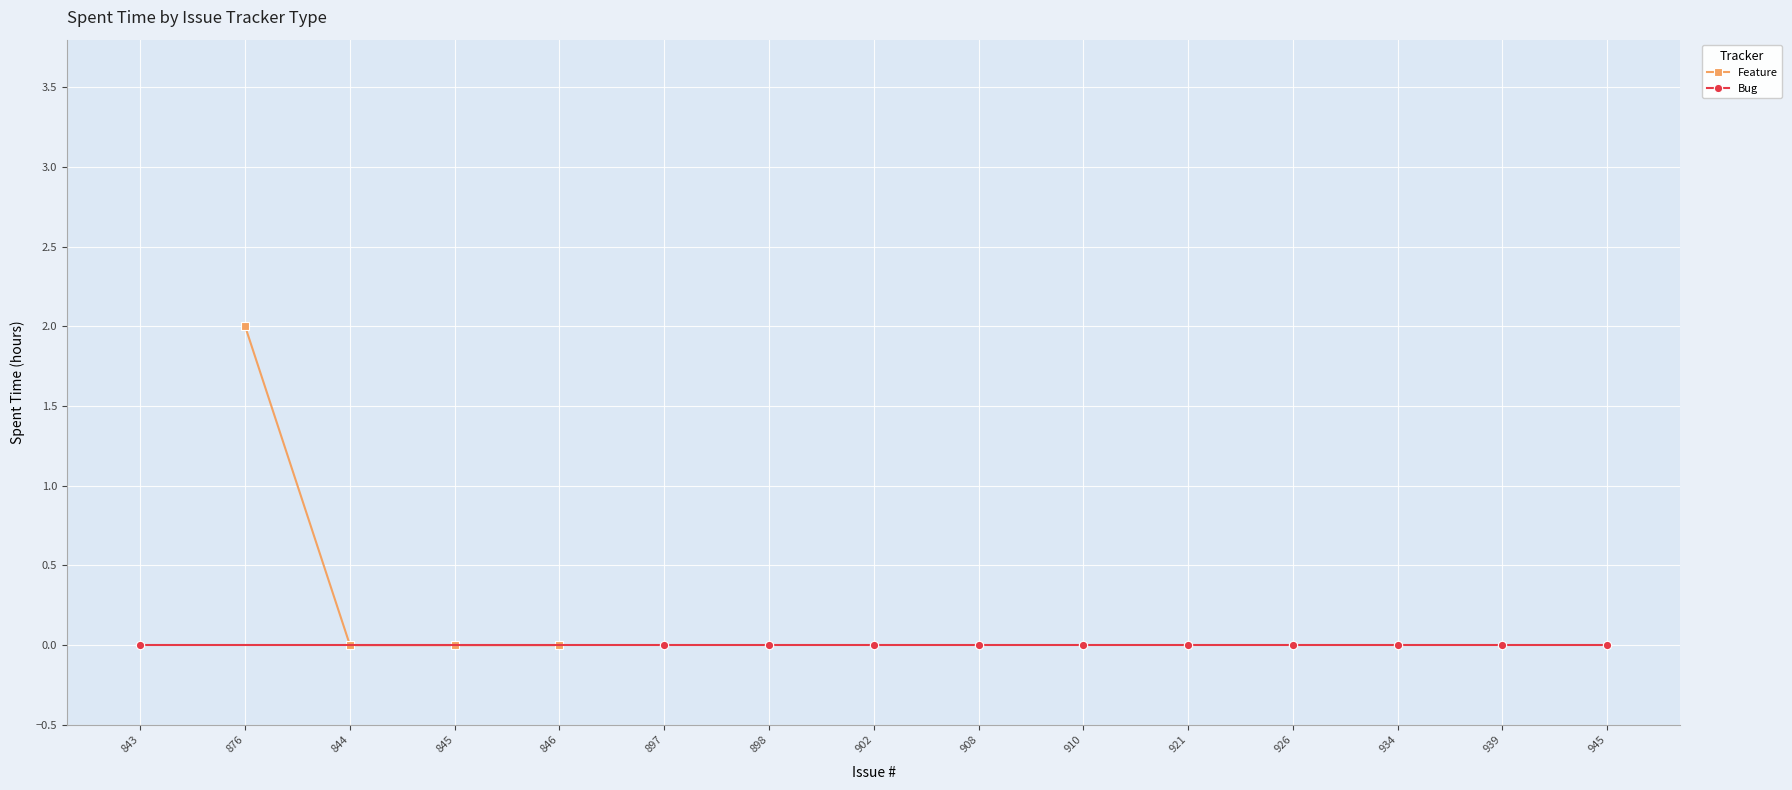

True or false: Feature and Bug intersect in this chart.

False